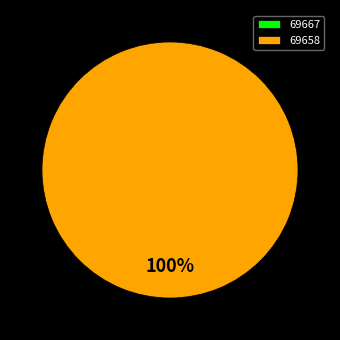

What is the smallest slice in the pie chart?

69667